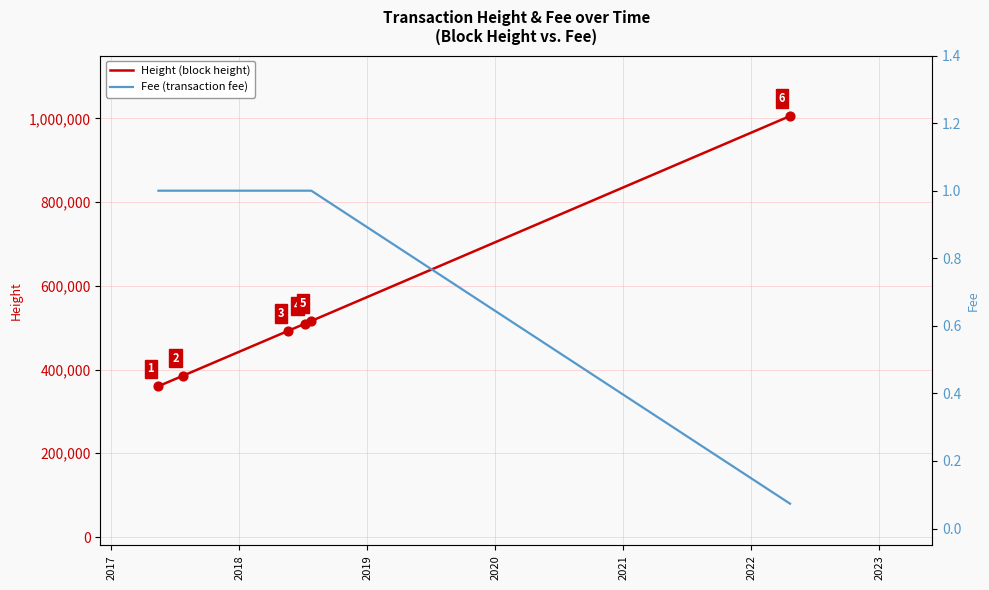

What are all the series names shown in the legend?

Height, Fee